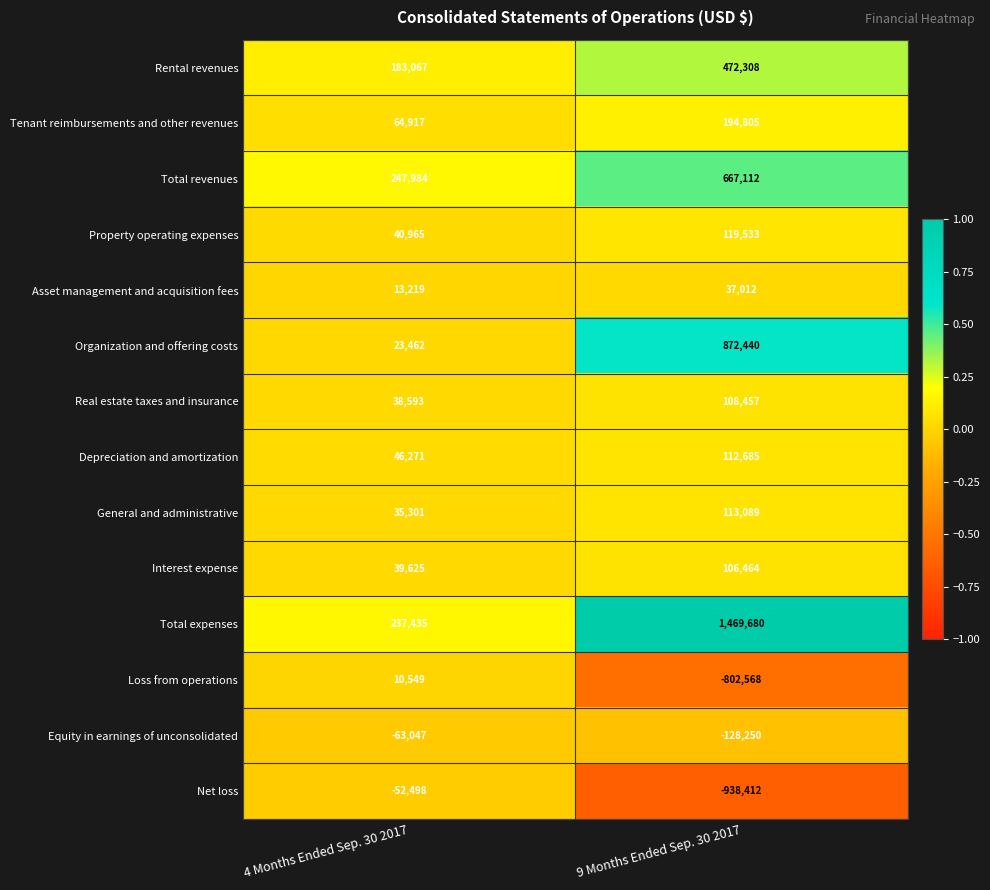

Rank the series at 9 Months Ended Sep. 30 2017 from highest to lowest value.

Total expenses, Organization and offering costs, Total revenues, Rental revenues, Tenant reimbursements and other revenues, Property operating expenses, General and administrative, Depreciation and amortization, Real estate taxes and insurance, Interest expense, Asset management and acquisition fees, Equity in earnings of unconsolidated, Loss from operations, Net loss